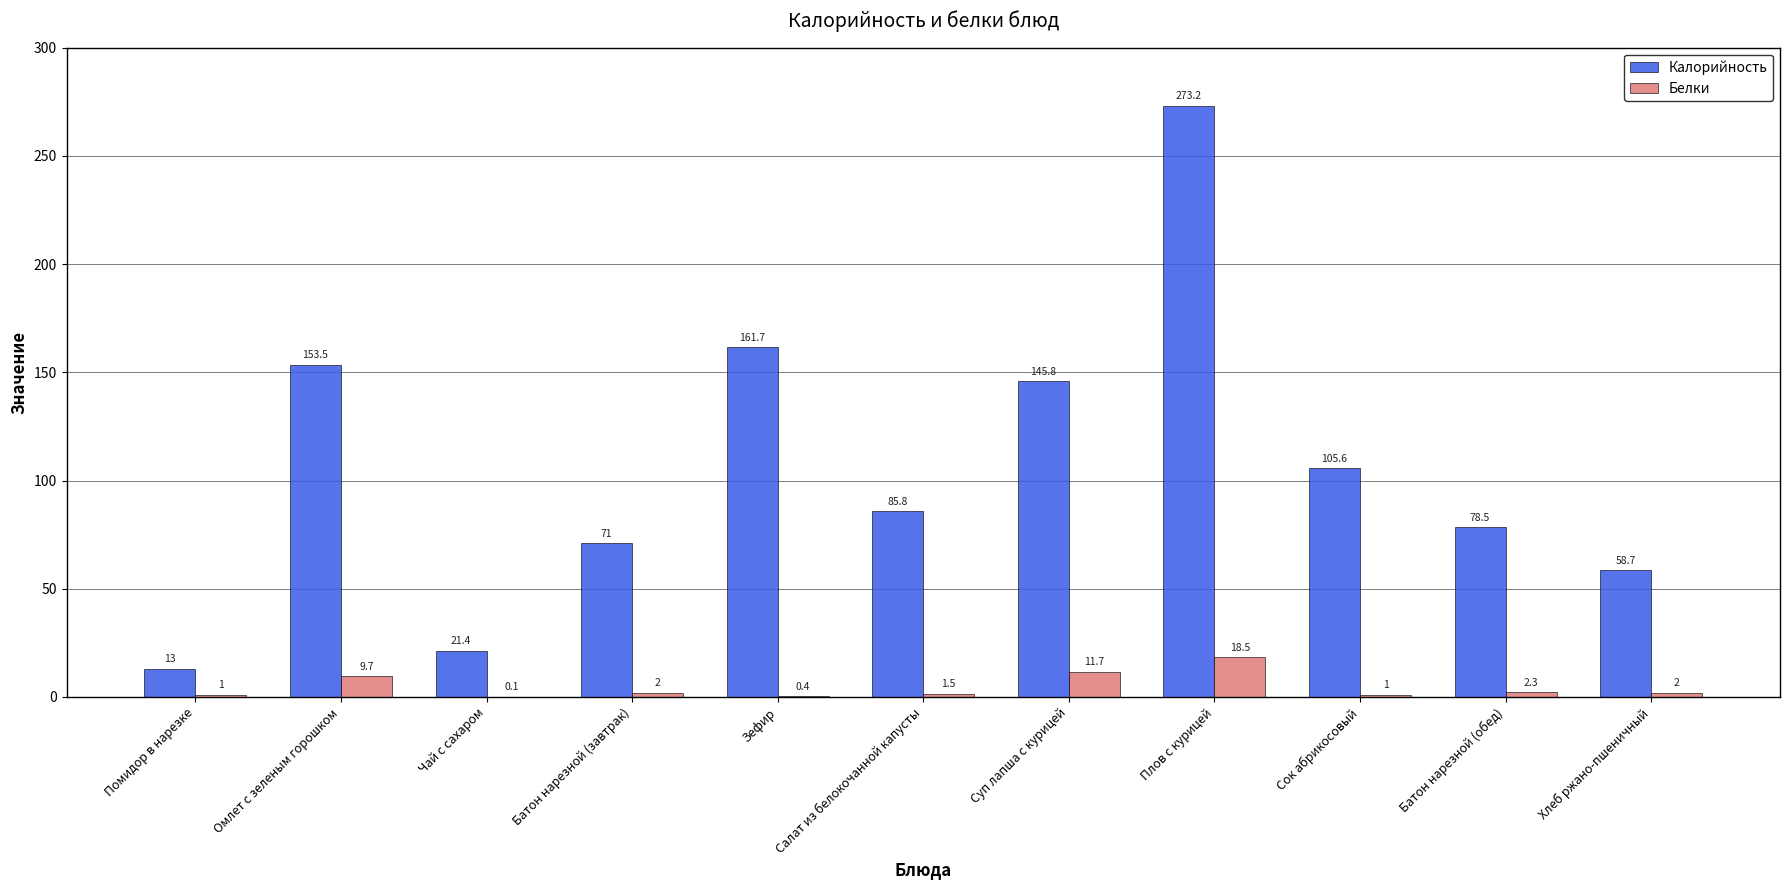

What is the greatest value displayed?

273.2